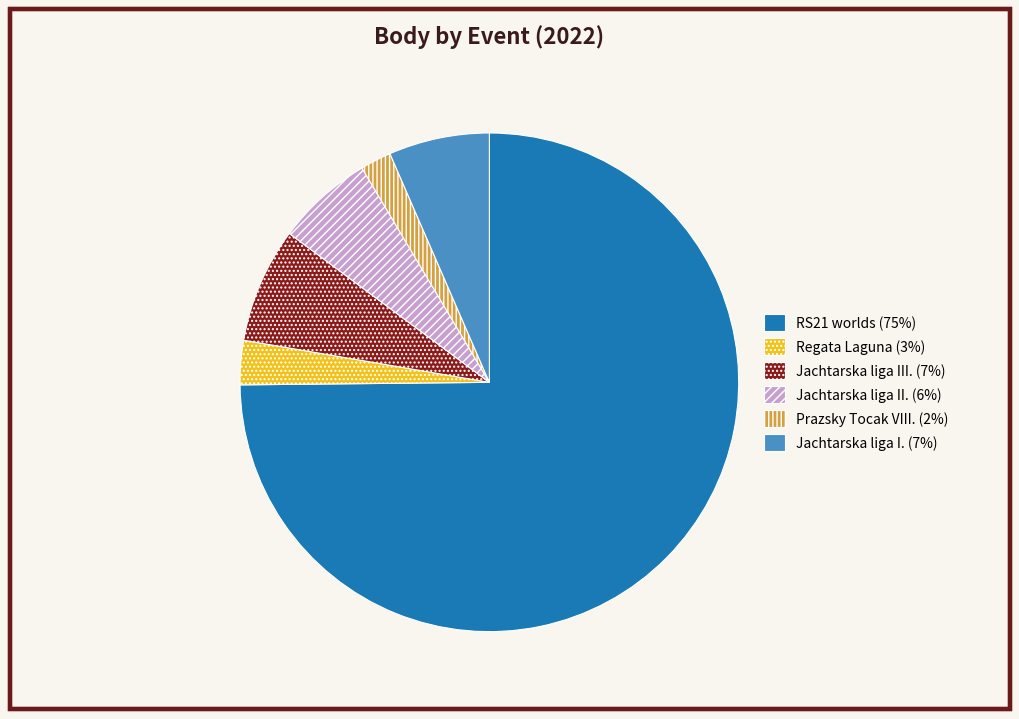

Is the sum of Prazsky Tocak VIII. (2%) and Jachtarska liga II. (6%) greater than half?

No